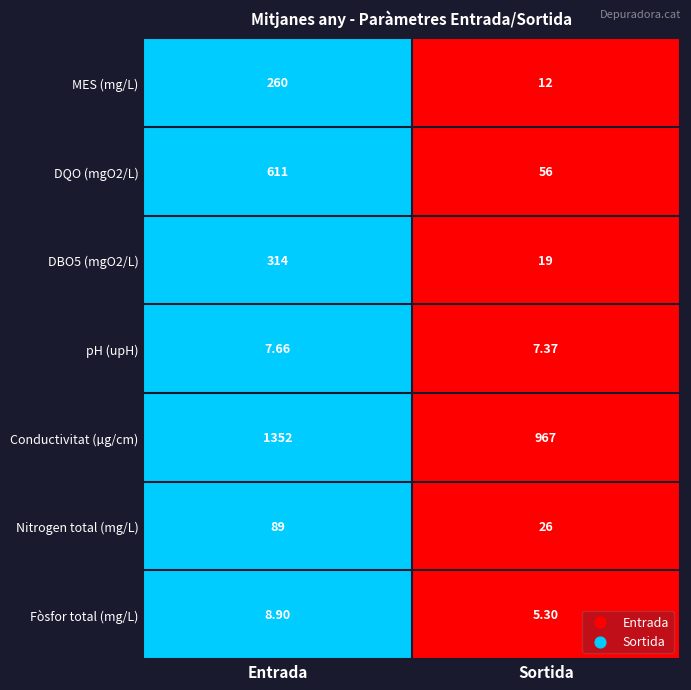

How many data points does each series have?

2